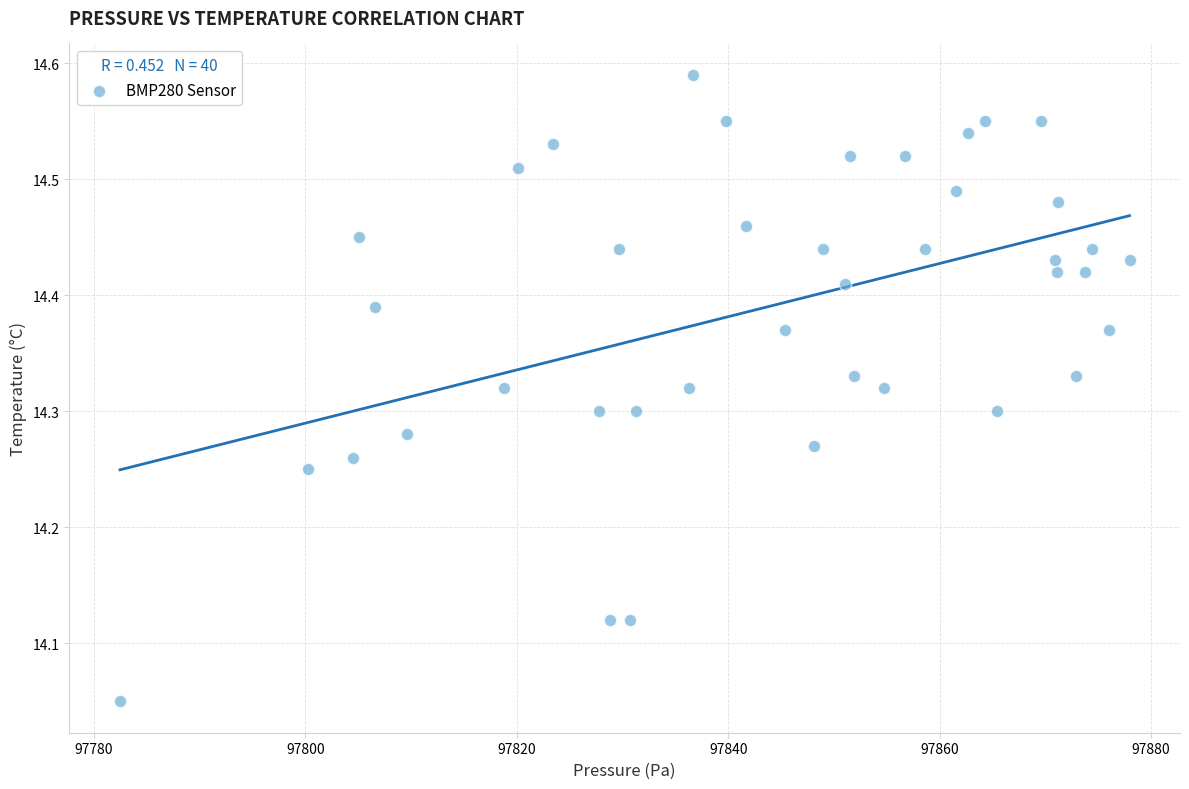

What is the range of Y values (max minus min)?

0.5